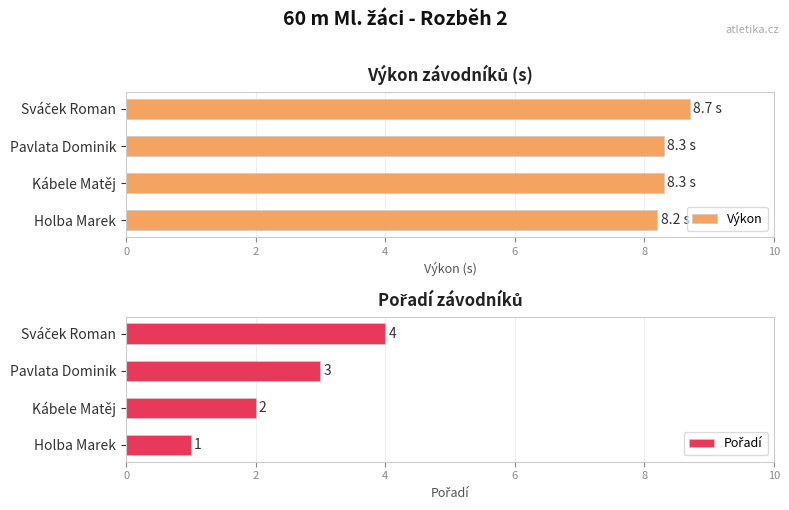

Rank the series by their maximum value, from highest to lowest.

Výkon, Pořadí